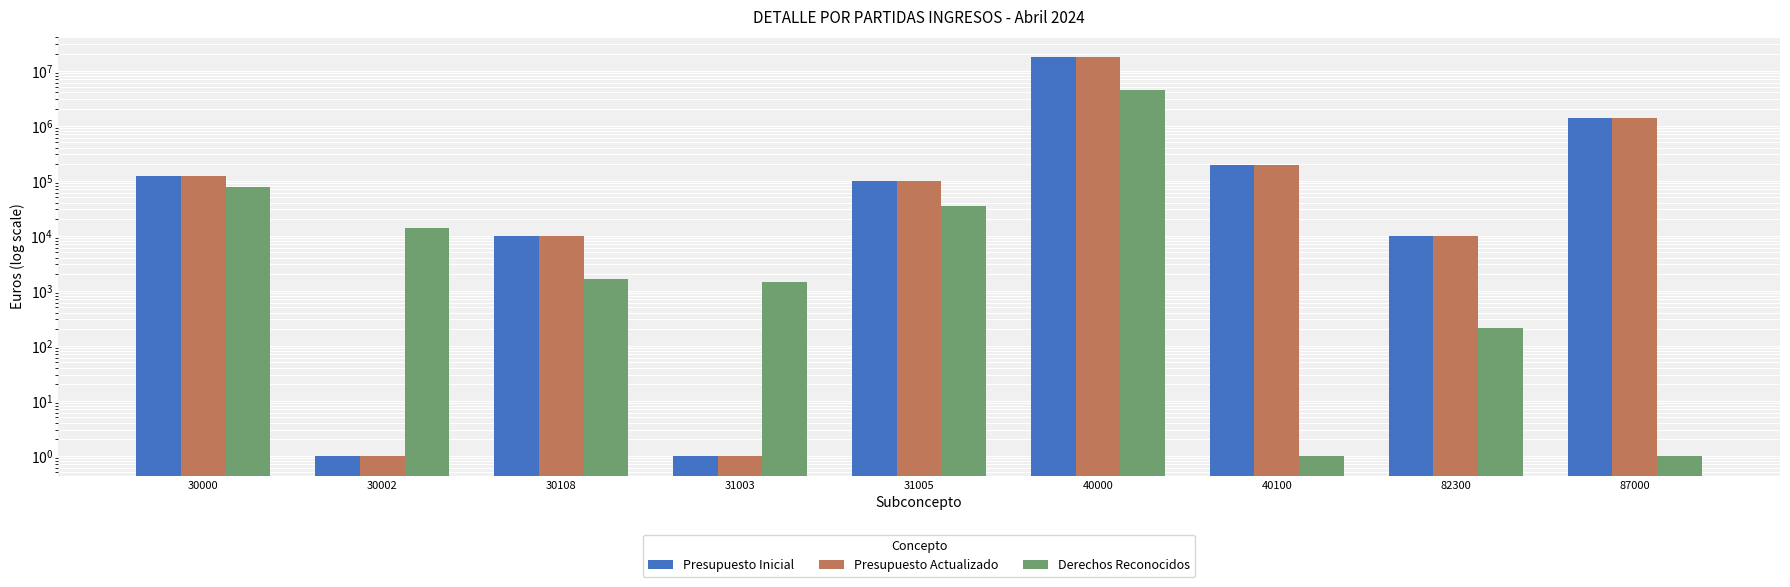

True or false: Presupuesto Actualizado has a value of 1 at 30002.

True